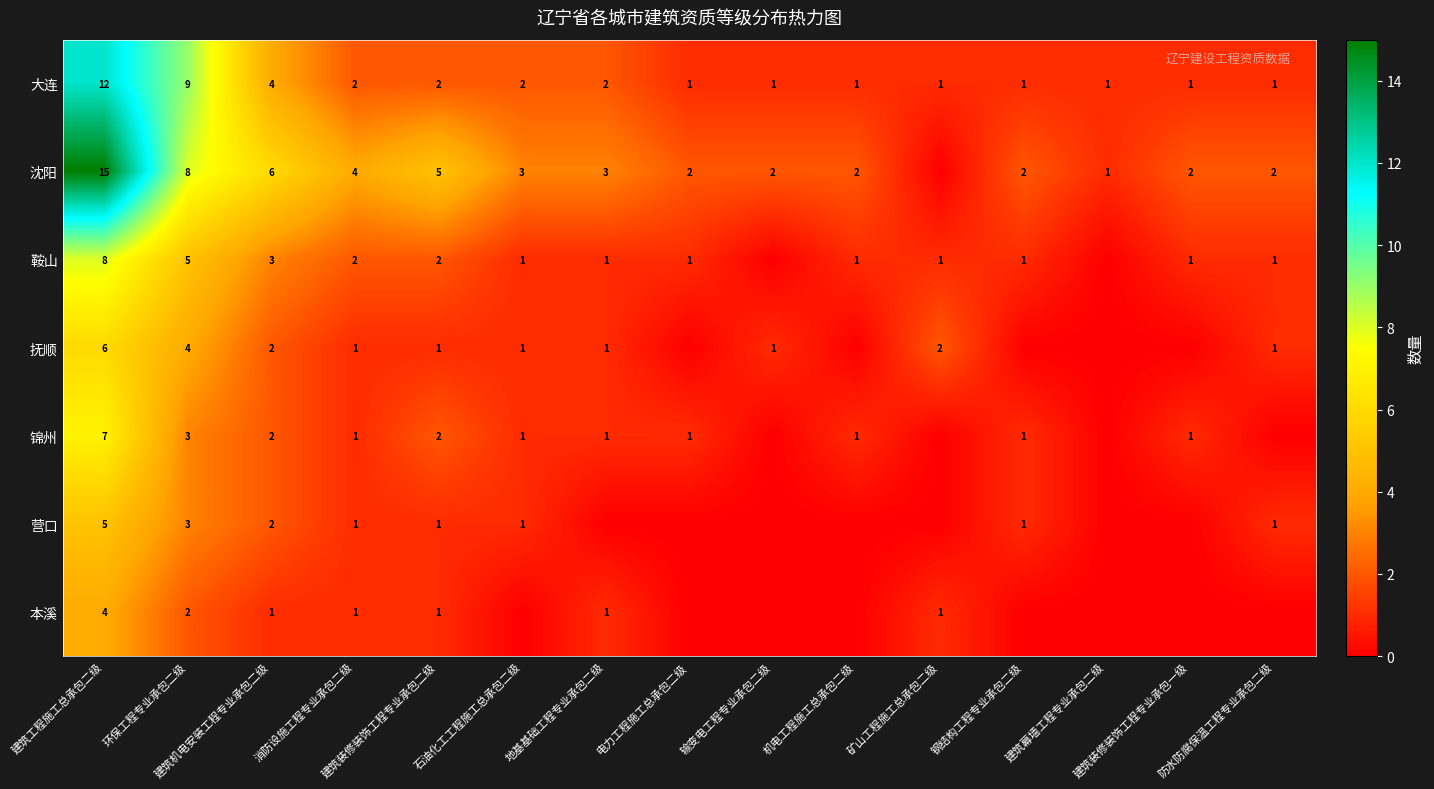

What is the maximum value shown in the chart?

15